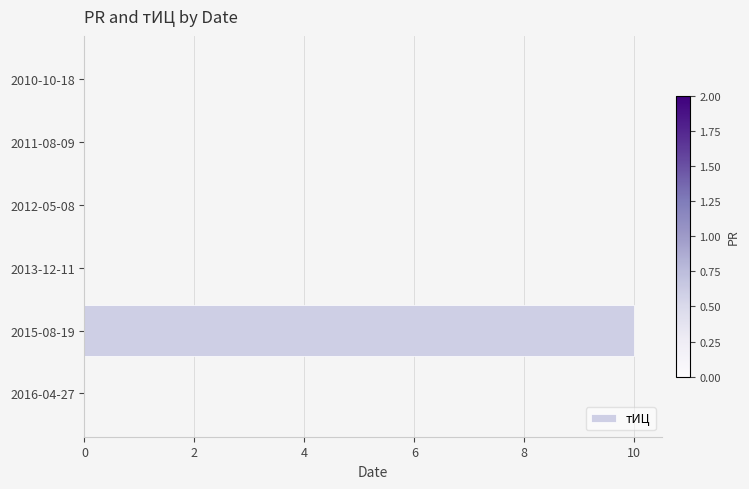

How many values are between 0 and 1?

5